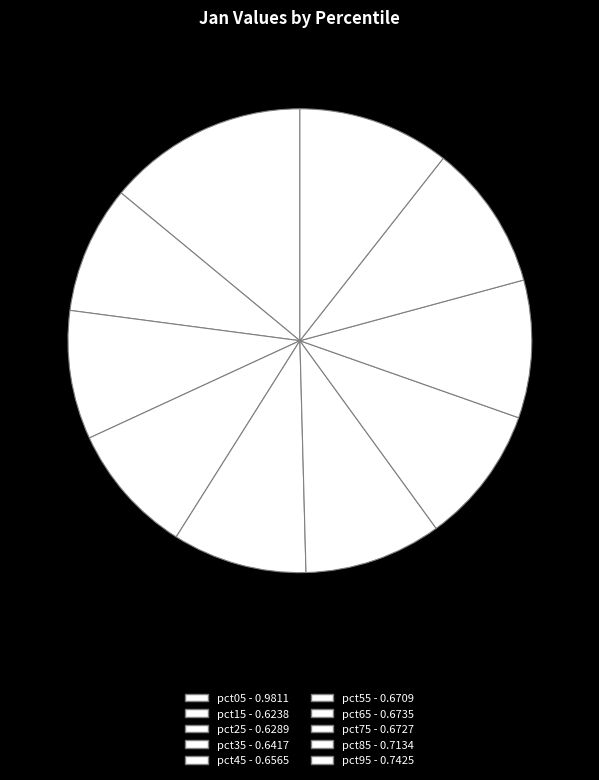

Which category has the smallest portion of the pie?

pct15